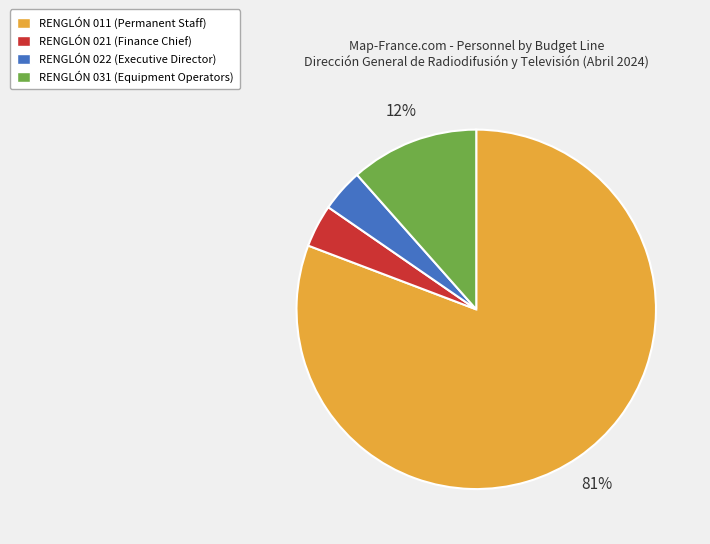

Combined, do RENGLÓN 022 and RENGLÓN 011 account for over 50%?

Yes